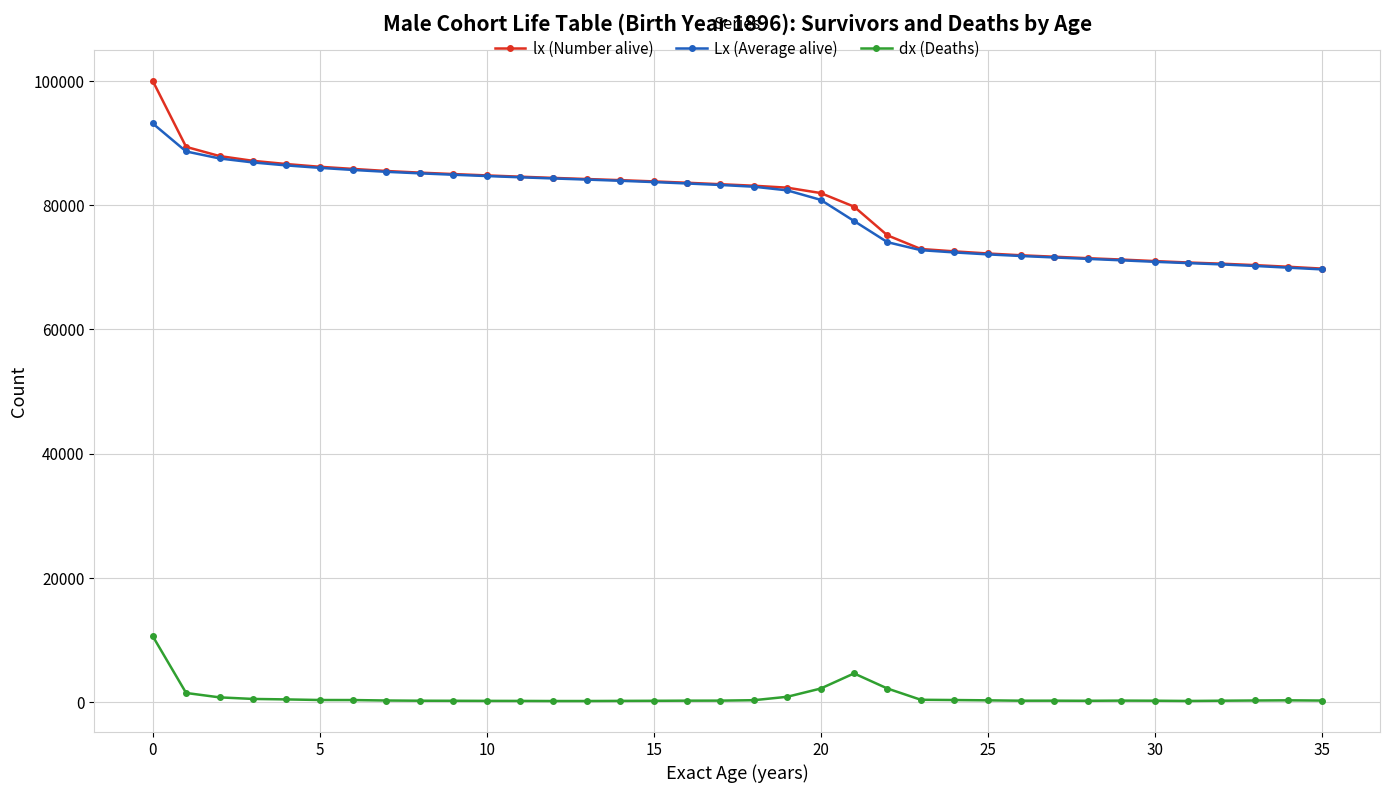

True or false: Lx (Average alive) and dx (Deaths) cross at least once.

False